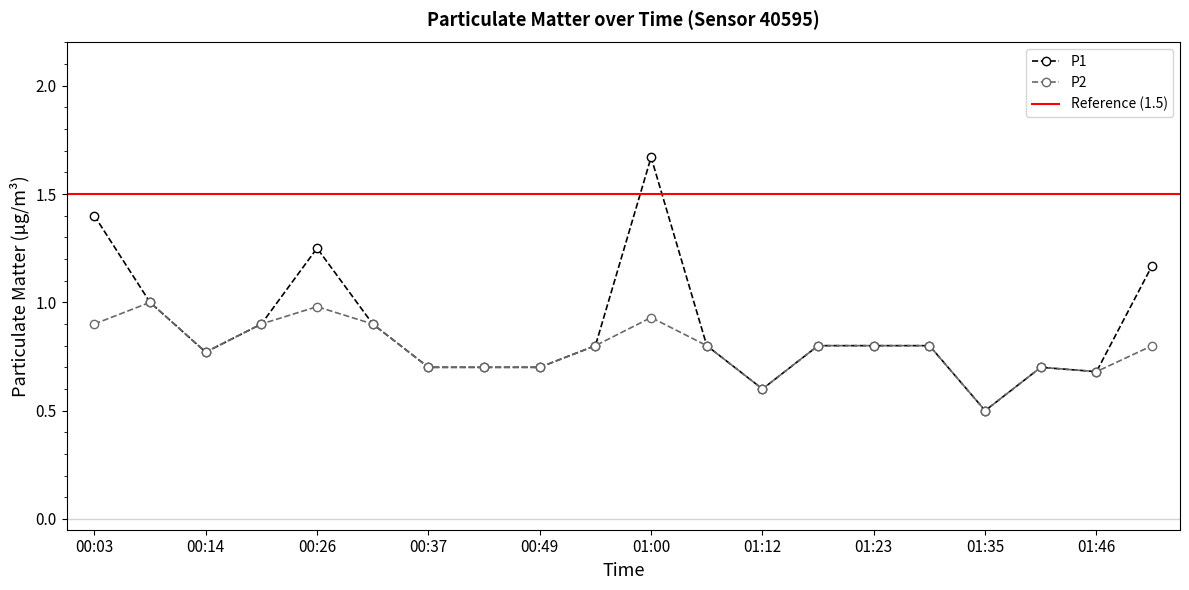

Reading left to right, transcribe all the data shown in this chart.

P1: 1.4	1.0	0.8	0.9	1.2	0.9	0.7	0.7	0.7	0.8	1.7	0.8	0.6	0.8	0.8	0.8	0.5	0.7	0.7	1.2
P2: 0.9	1.0	0.8	0.9	1.0	0.9	0.7	0.7	0.7	0.8	0.9	0.8	0.6	0.8	0.8	0.8	0.5	0.7	0.7	0.8